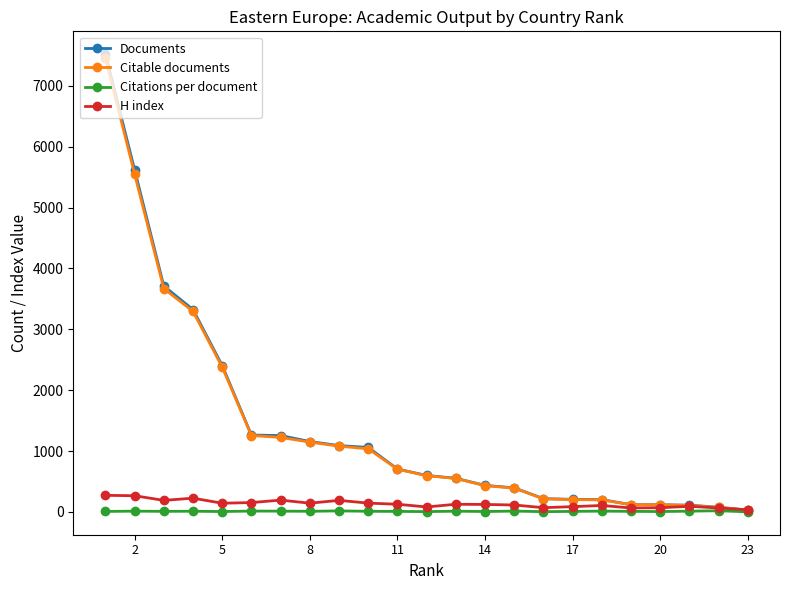

Which series has the widest spread of values?

Documents